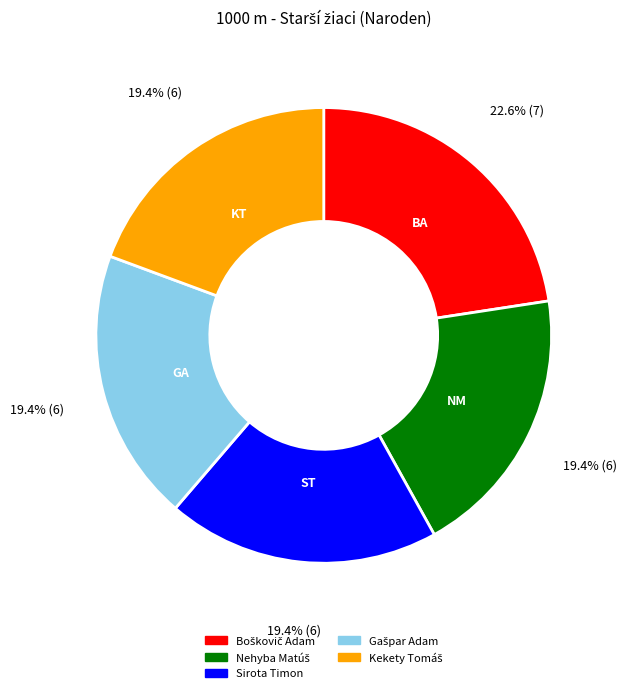

Is there a majority slice in this chart?

No